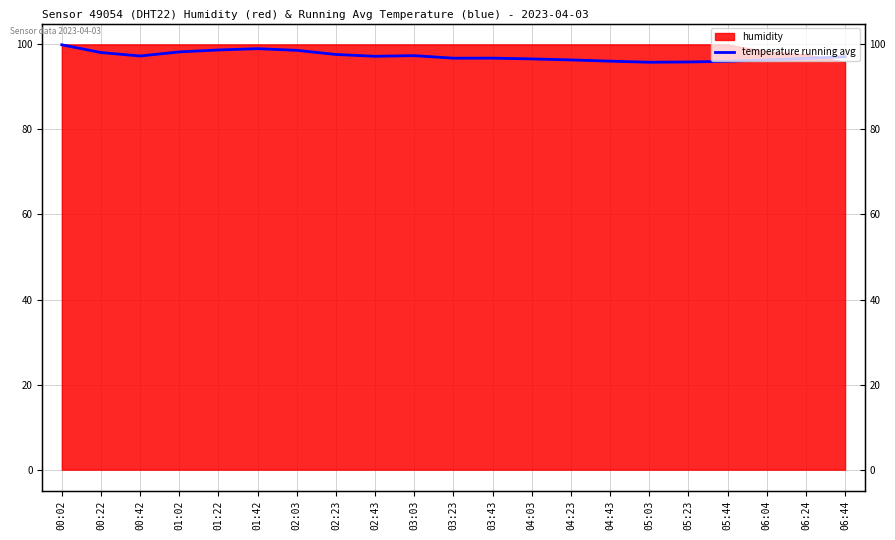

Does the chart display data point markers on the line(s)?

No